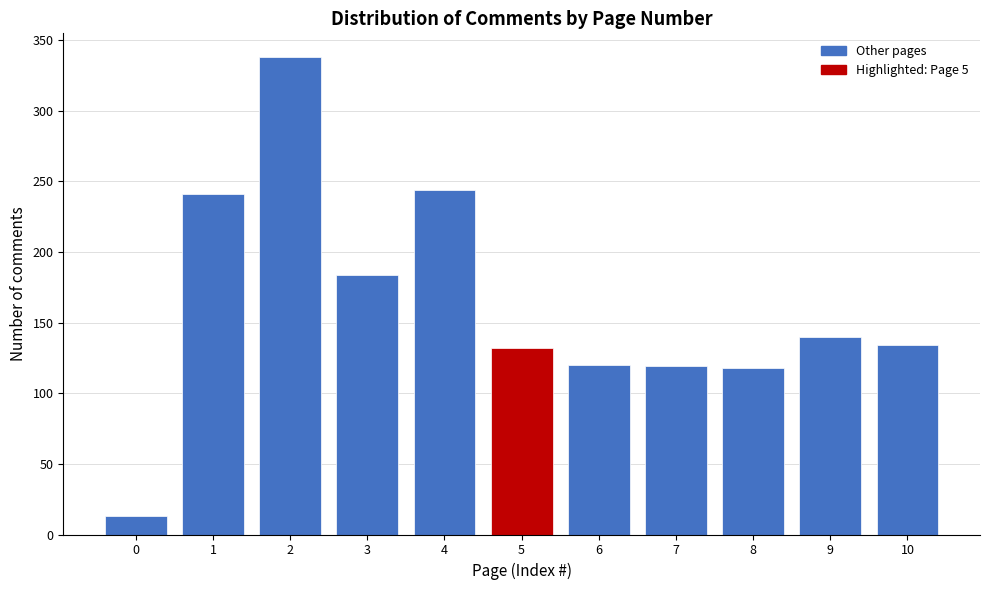

What is the change in value from 1 to 5?

-109